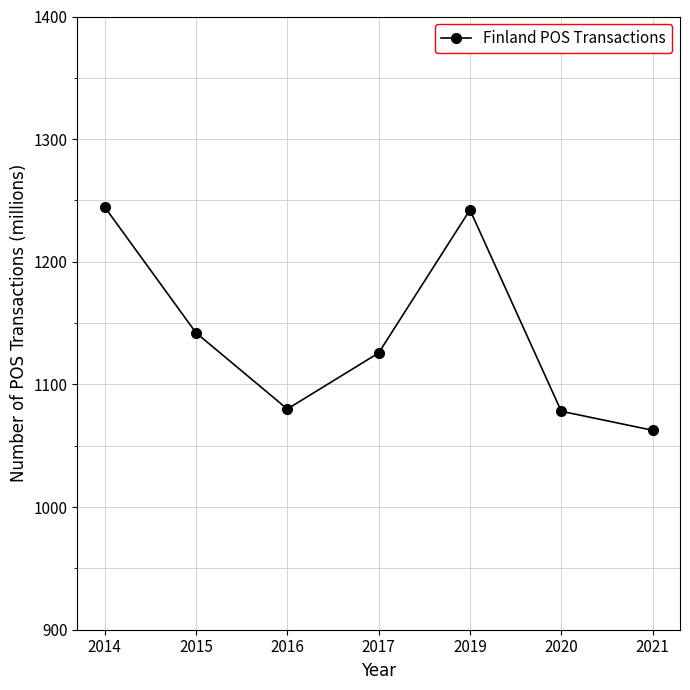

What is the value of the 3rd point from the left?

1080.0